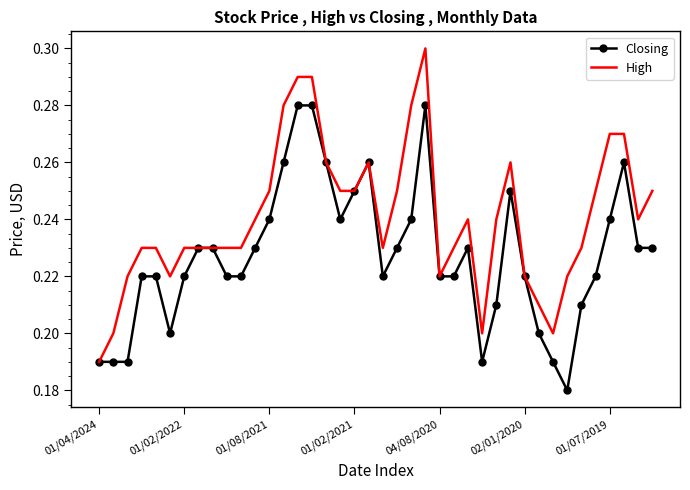

How many series are shown in this chart?

2